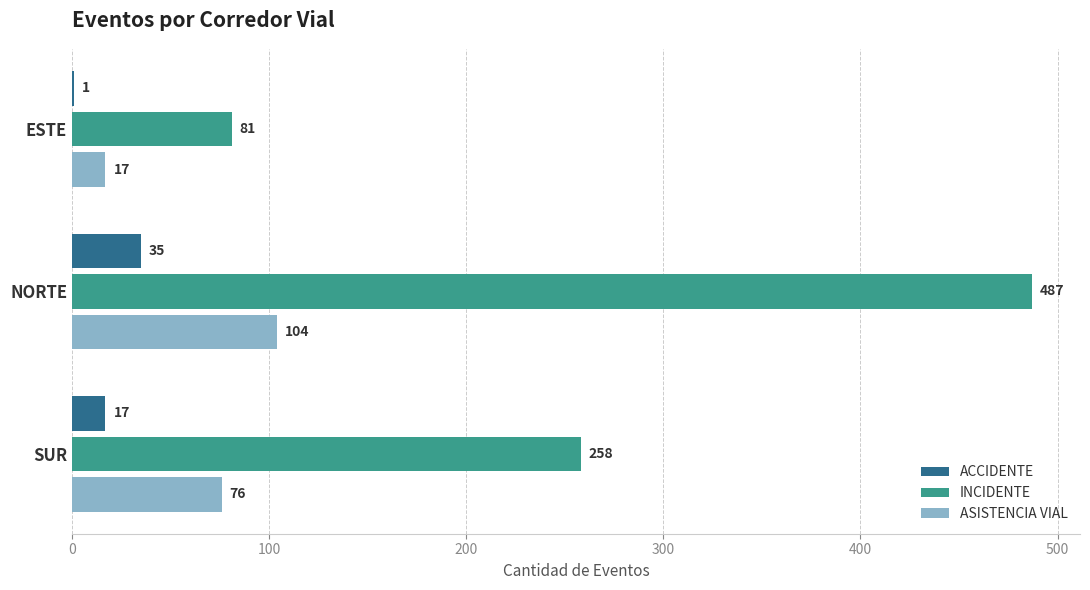

What is the sum of the ACCIDENTE values at ESTE and SUR?

18